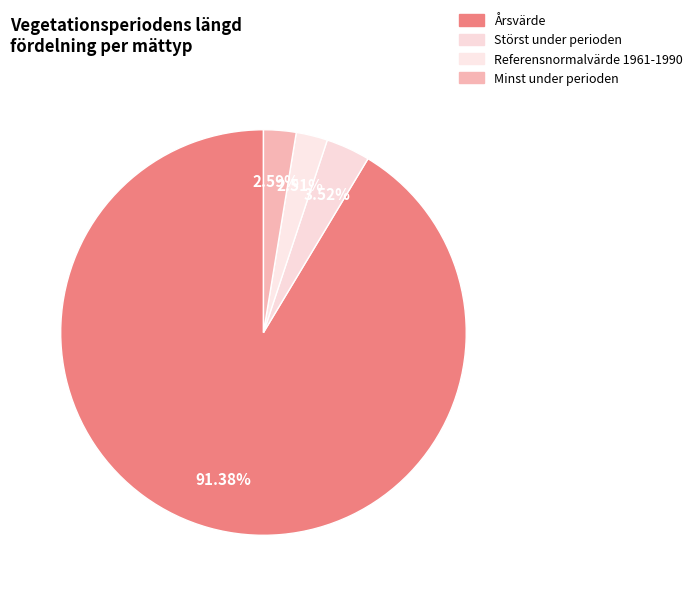

Do Årsvärde and Referensnormalvärde 1961-1990 together represent more than half of the pie?

Yes